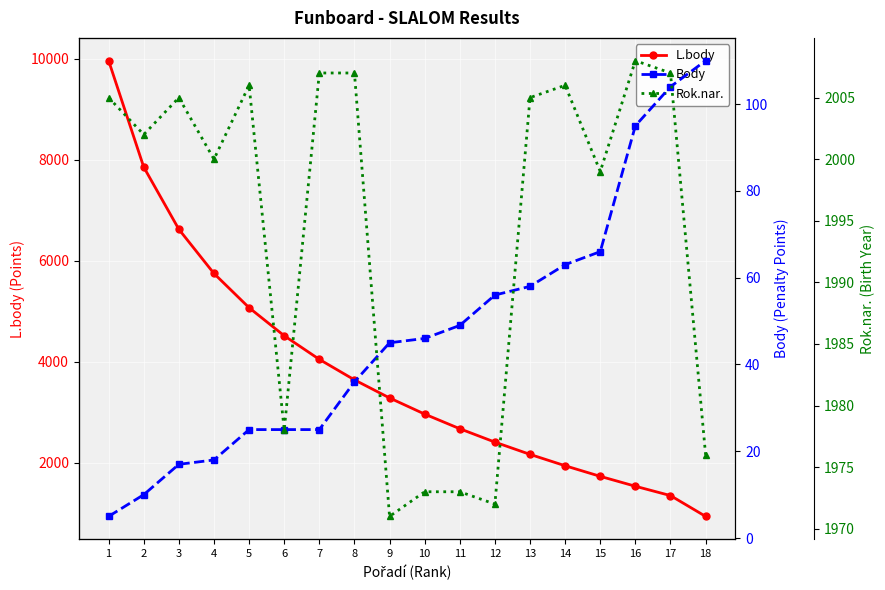

How many intersections are there between Rok.nar. and L.body?

1